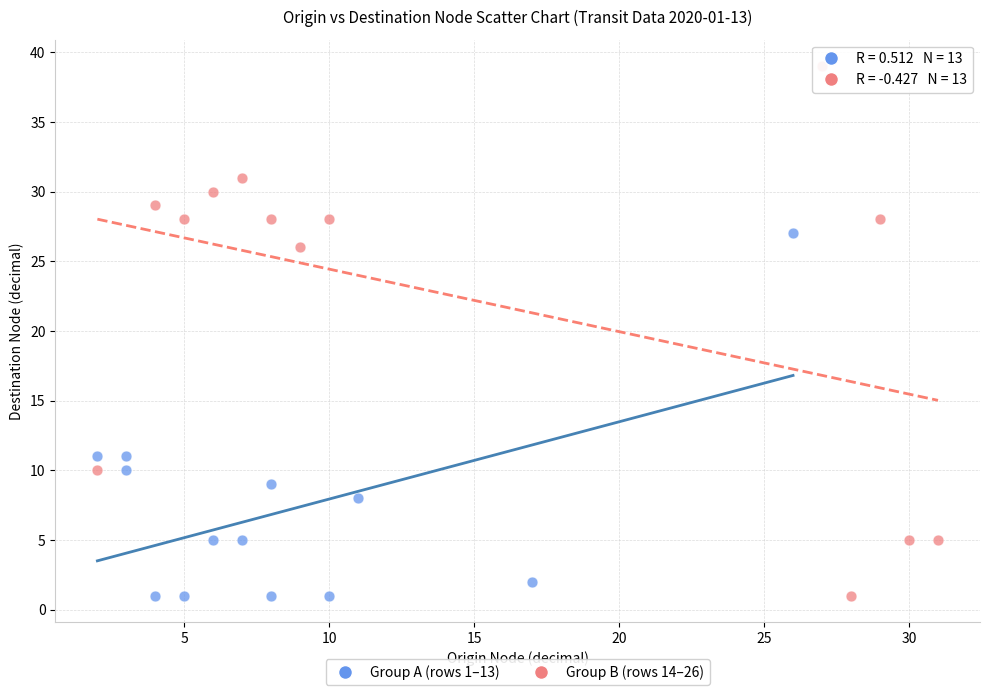

Which series contains the highest Y value?

Group B (rows 14–26)